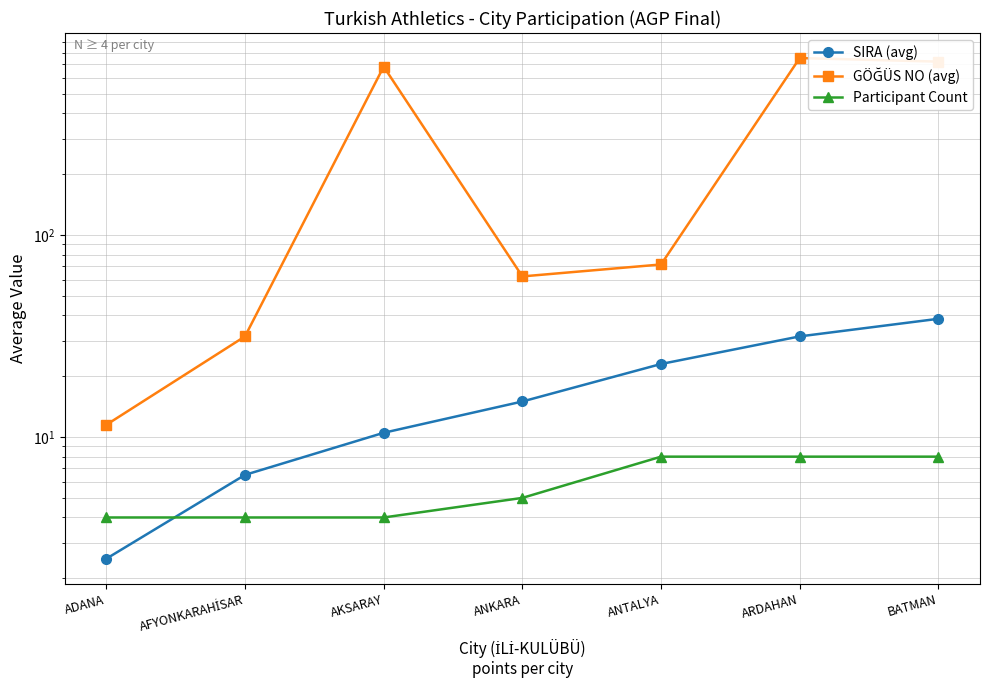

List the series in order of their peak value, lowest first.

Participant Count, SIRA (avg), GÖĞÜS NO (avg)